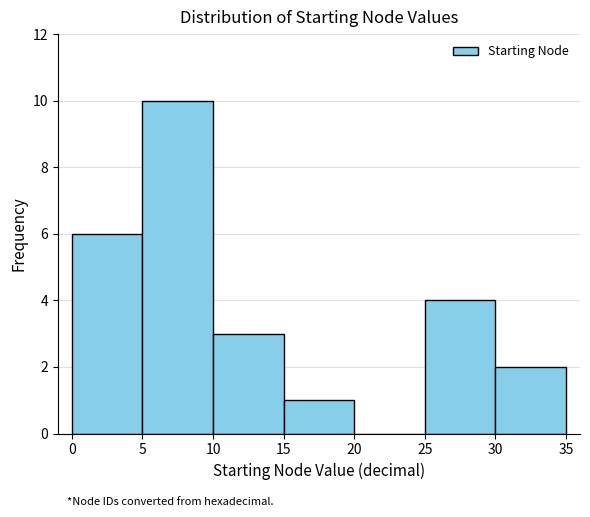

Reading left to right, transcribe this chart: for each bar, give the range it covers on the x-axis and its height. The values are not printed on the chart, so give them approximately, as read against the axis.

0 to 5: 6
5 to 10: 10
10 to 15: 3
15 to 20: 1
20 to 25: 0
25 to 30: 4
30 to 35: 2